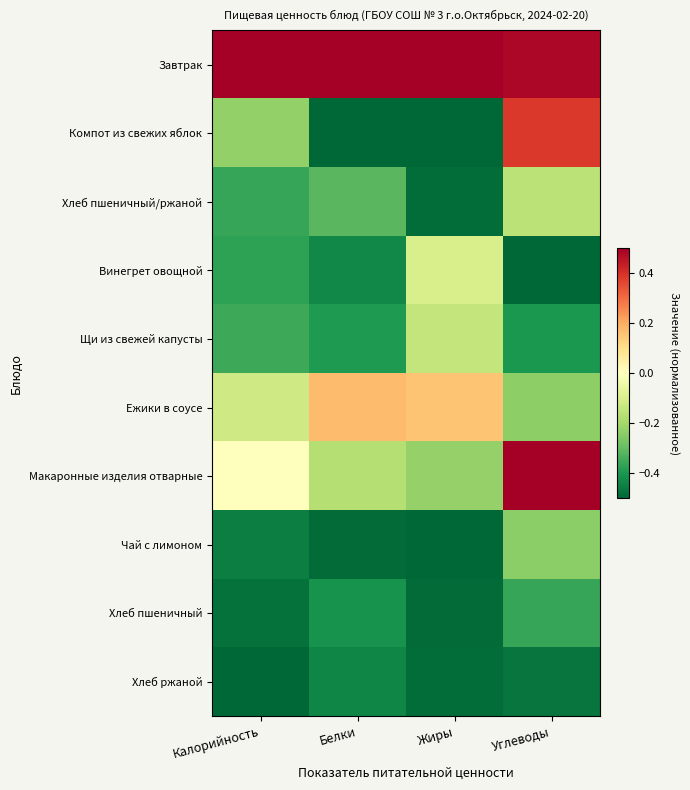

What is the total value across all series at Белки?

-2.5